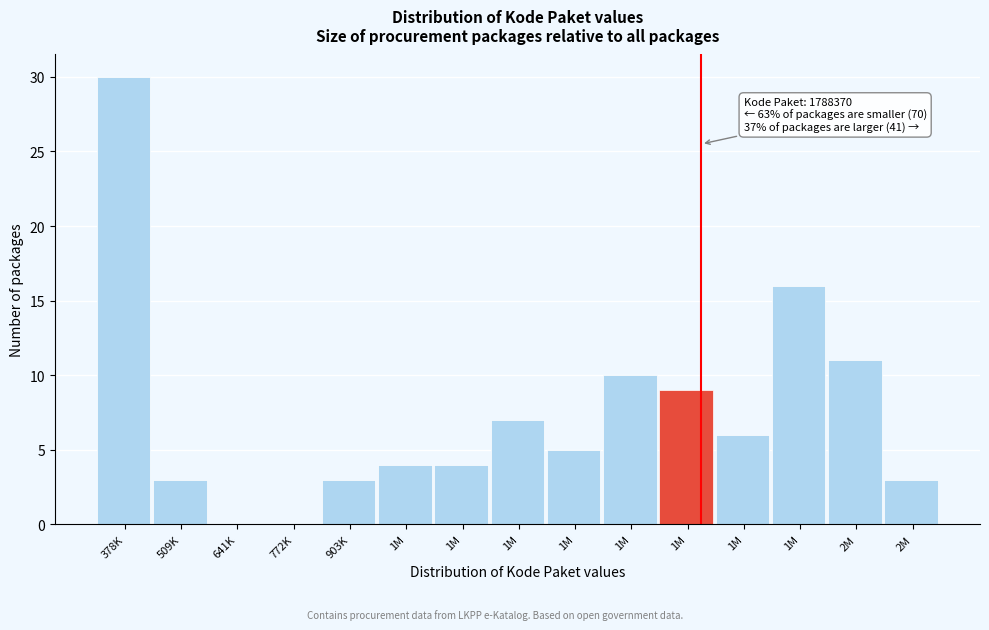

How many series are shown in this chart?

1